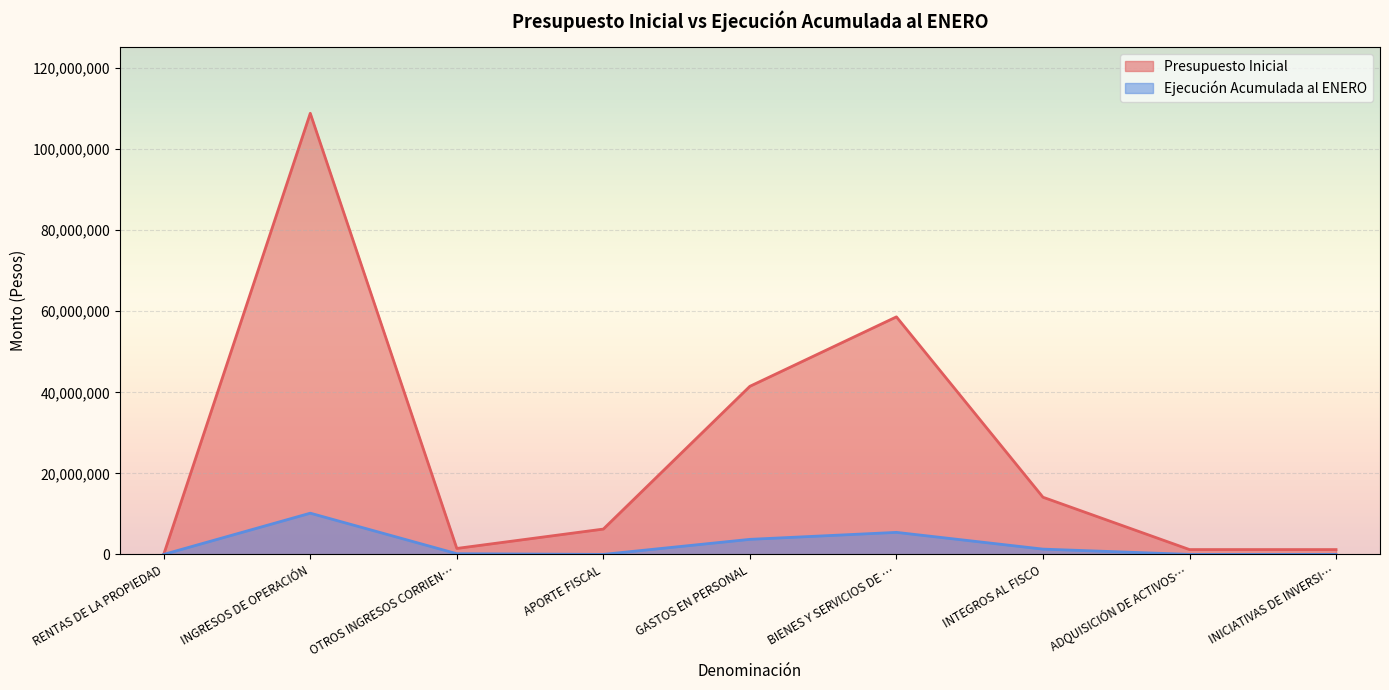

Rank the series at BIENES Y SERVICIOS DE … from highest to lowest value.

Presupuesto Inicial, Ejecución Acumulada al ENERO